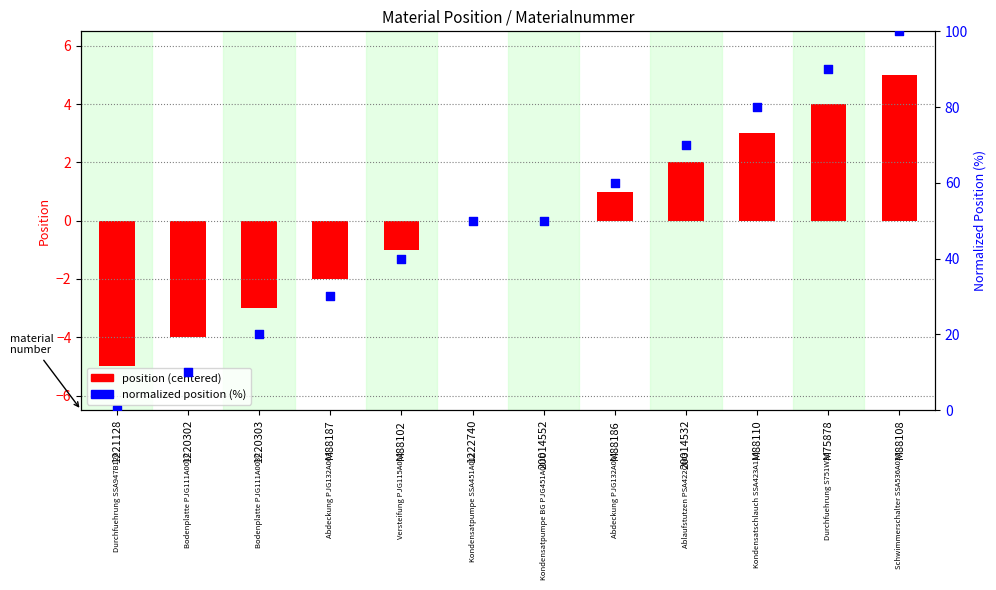

Which series has the largest total across all categories?

normalized position (%)